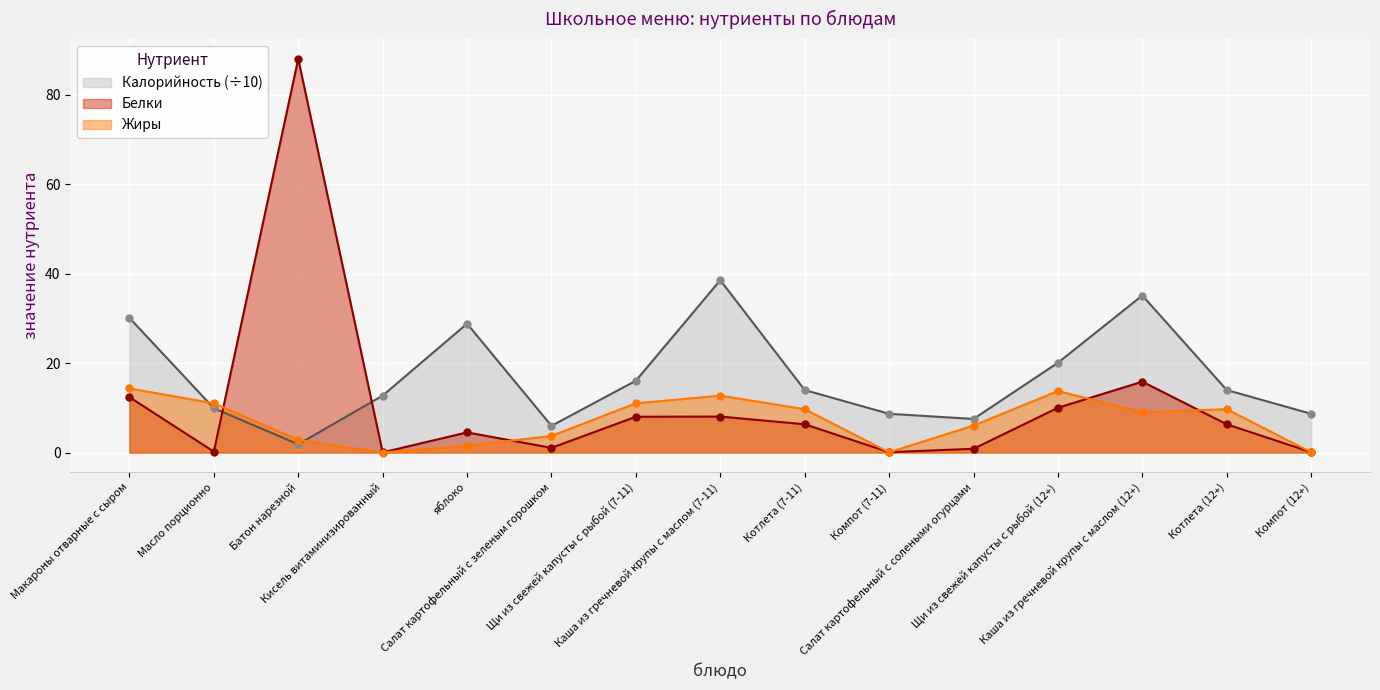

Reading left to right, extract all data points from this chart.

Калорийность: 30.1	9.9	1.8	12.7	28.8	6.0	16.1	38.5	14.0	8.7	7.5	20.1	35.1	14.0	8.7
Белки: 12.4	0.2	88.0	0.0	4.5	1.0	8.0	8.0	6.3	0.1	0.8	10.0	15.8	6.3	0.1
Жиры: 14.3	11.0	2.8	0.0	1.5	3.7	11.0	12.7	9.7	0.1	6.0	13.8	9.0	9.7	0.1